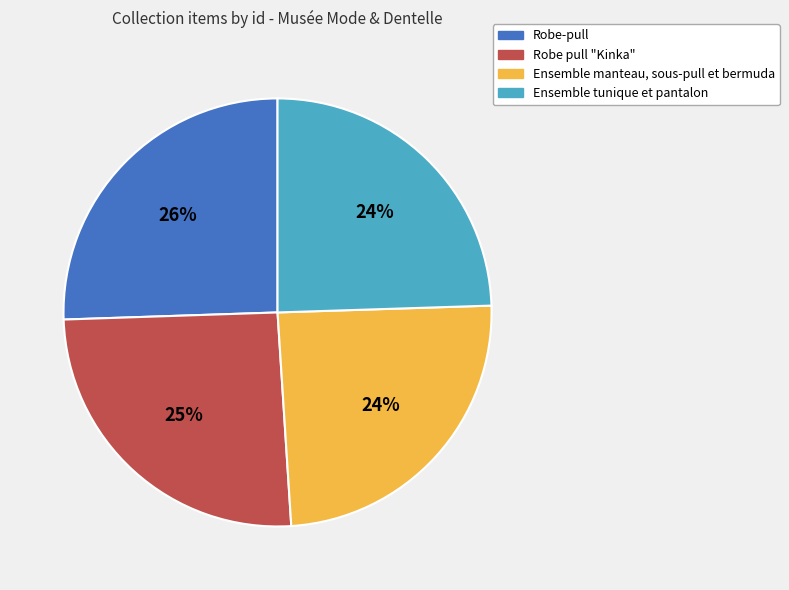

Is it true that Robe pull "Kinka" is 39% of the pie?

False